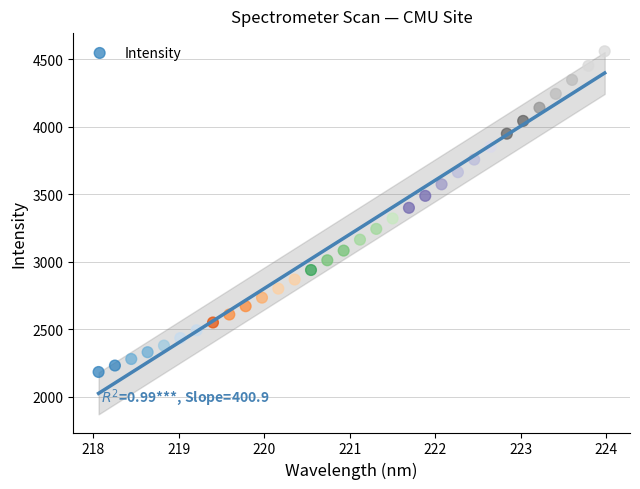

What is the range of X values (max minus min)?

5.9